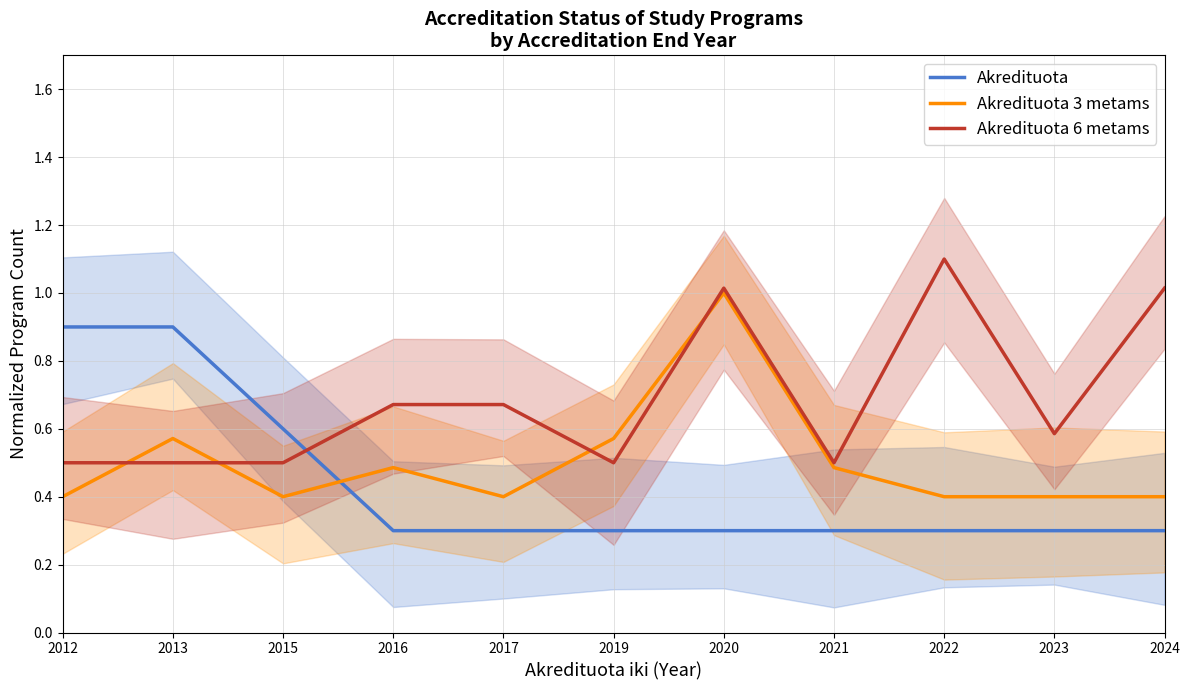

How many times do Akredituota 3 metams and Akredituota 6 metams cross each other?

4